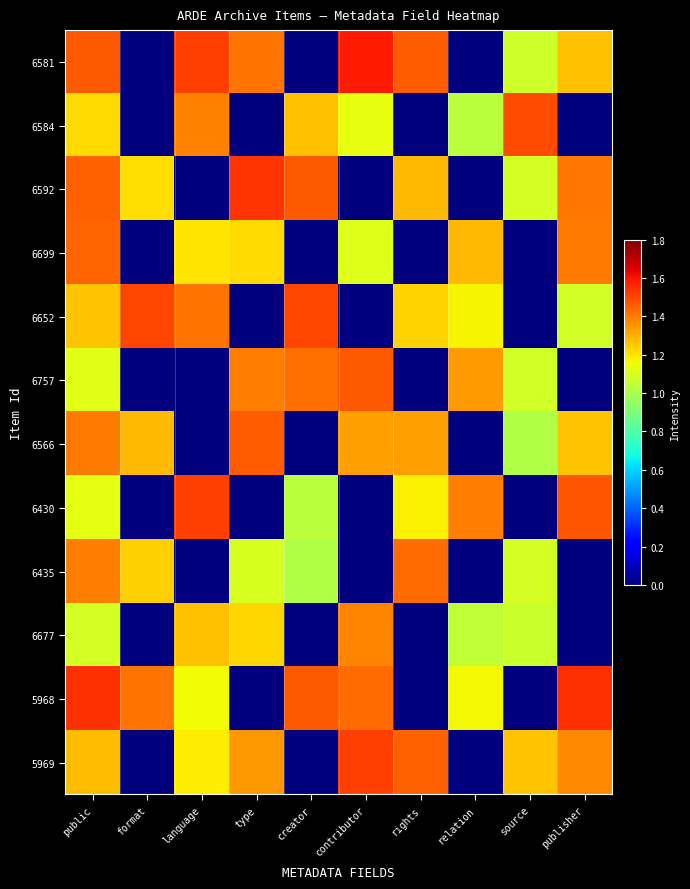

How many series are shown in this chart?

12